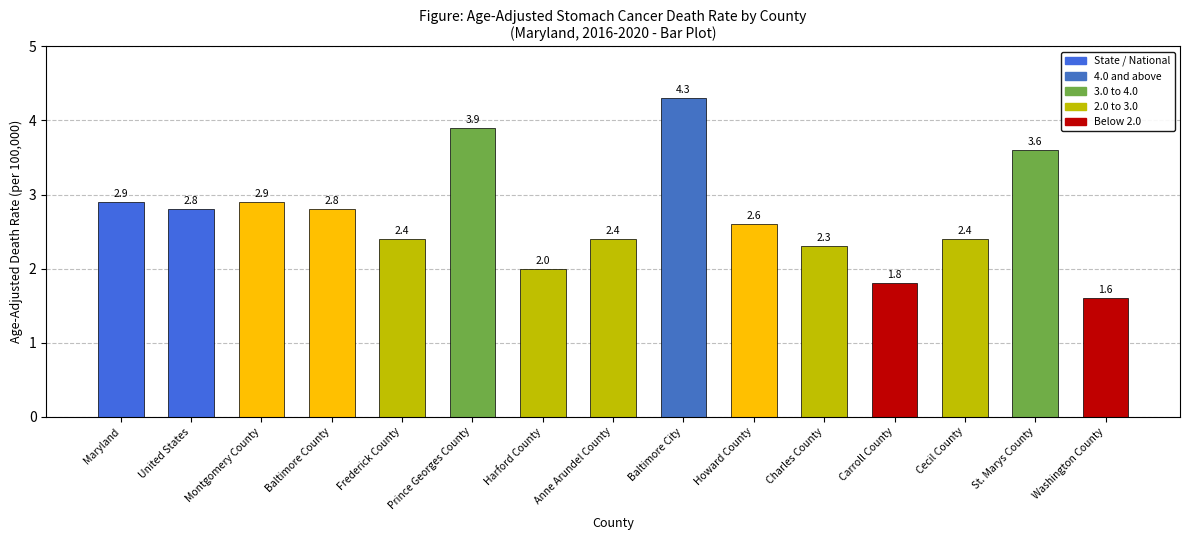

What is the maximum value shown in the chart?

4.3